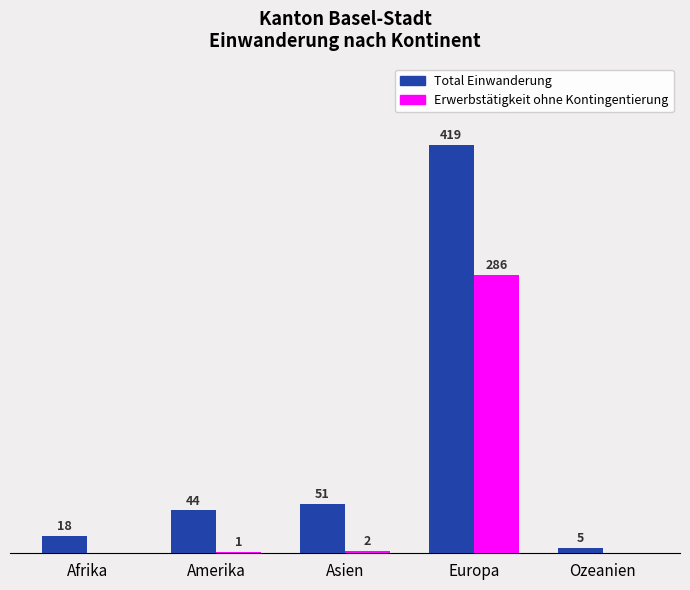

Where is Total Einwanderung nearest to the value 212?

Asien